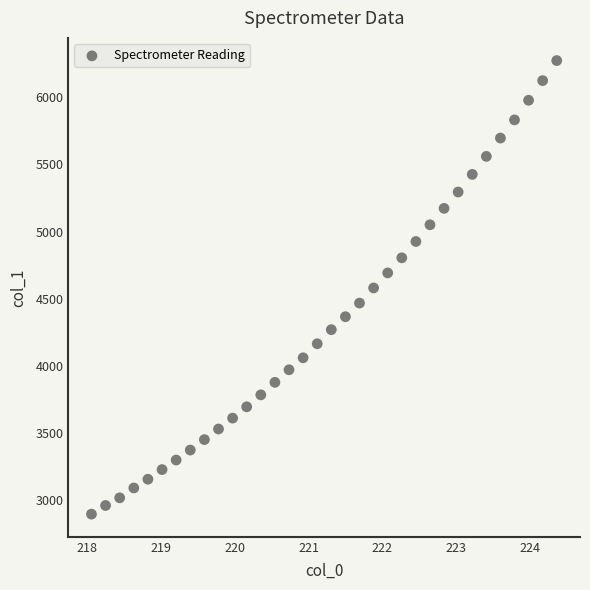

What is the range of Y values (max minus min)?

3380.2